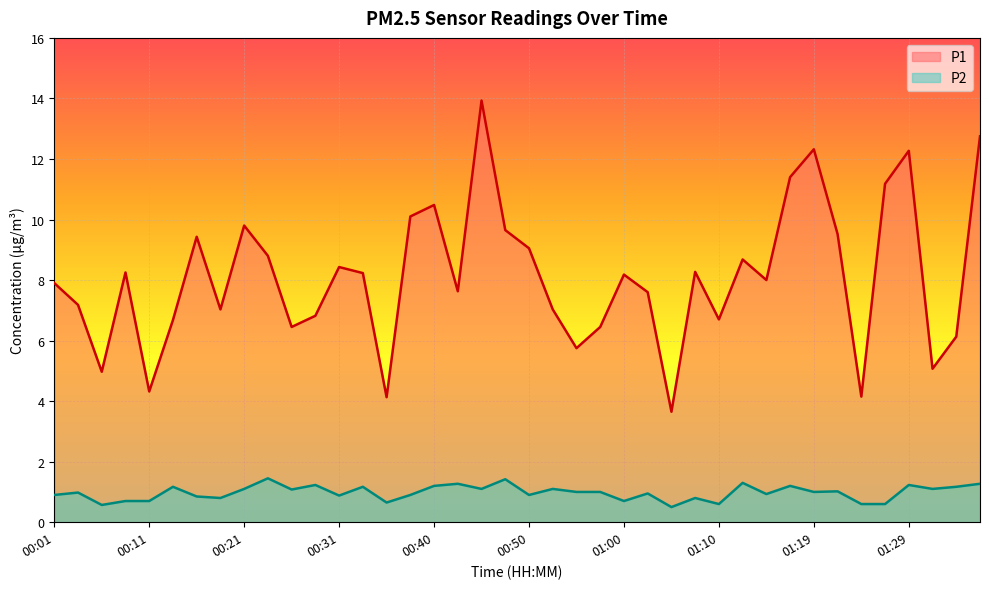

Which series has the widest spread of values?

P1